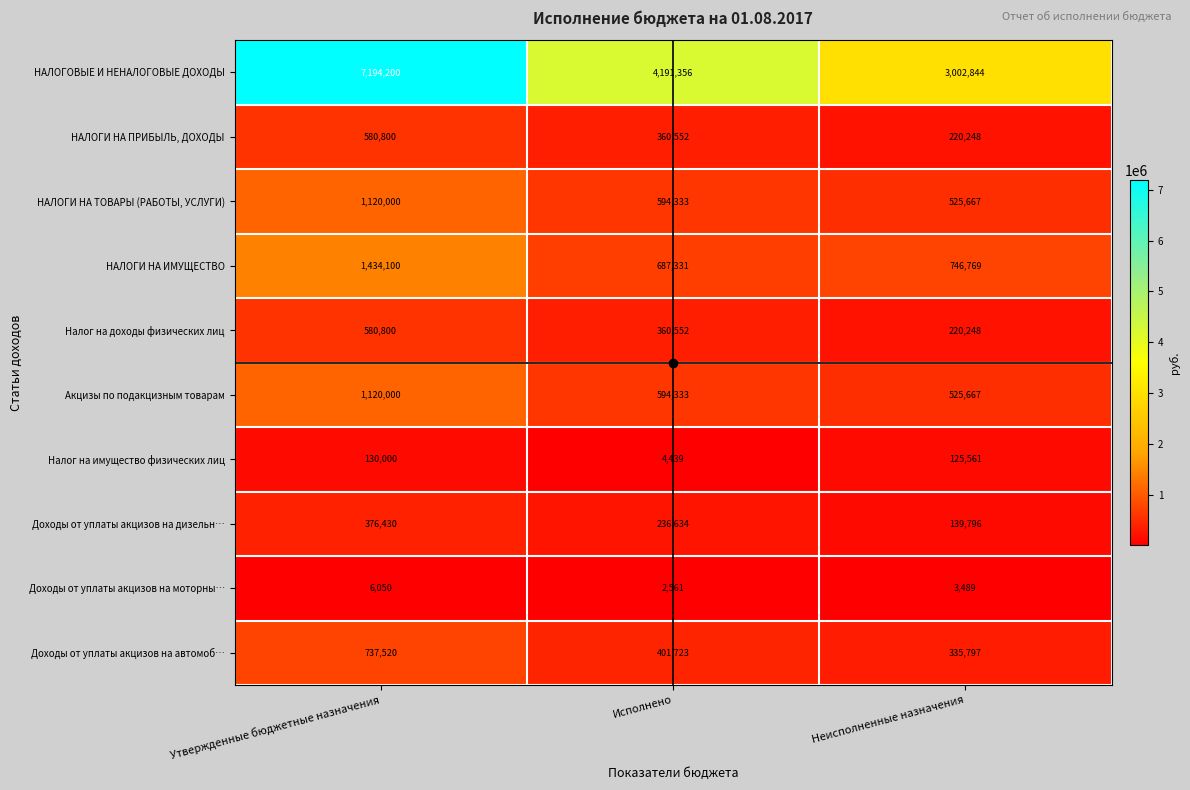

At which category is the sum across all series the highest?

Утвержденные бюджетные назначения